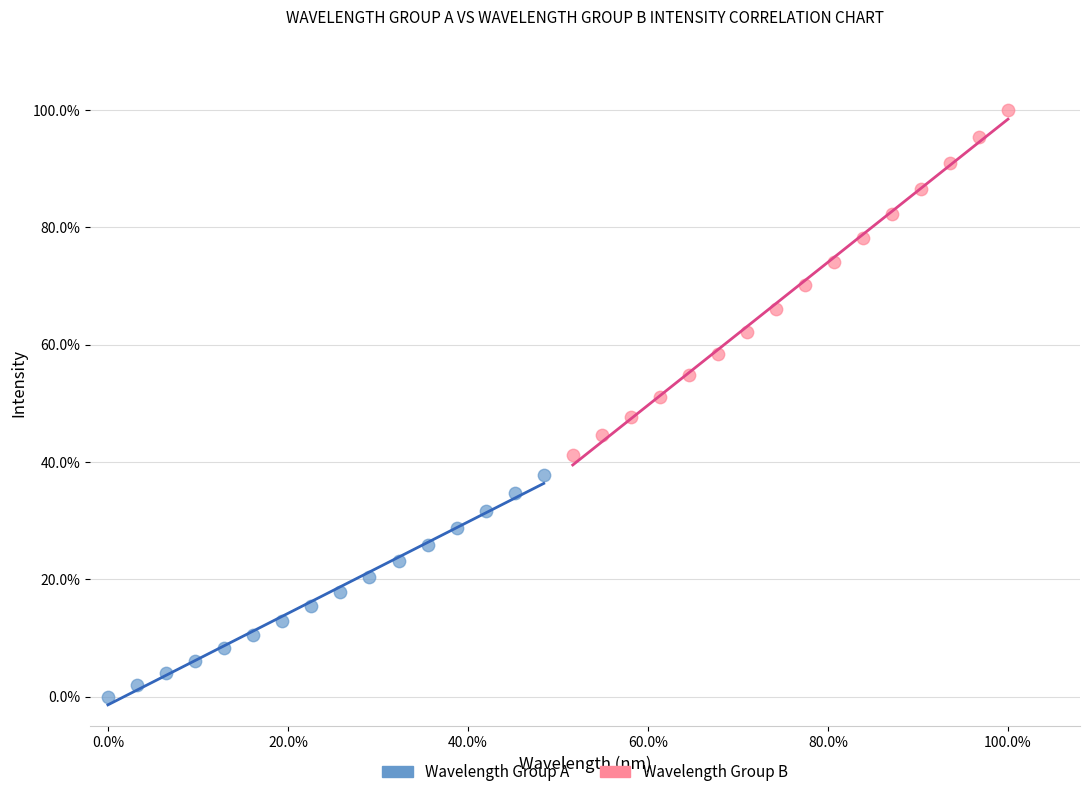

What are all the series names shown in the legend?

Wavelength Group A, Wavelength Group B